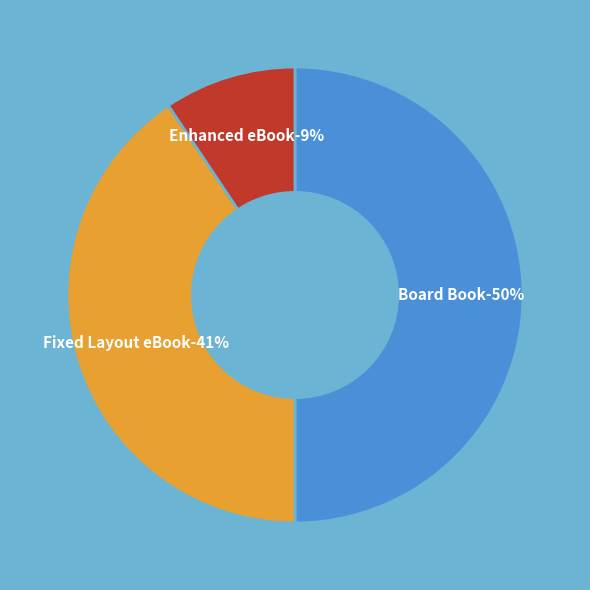

Approximately how many times larger is the value at Board Book compared to Fixed Layout eBook?

1.2